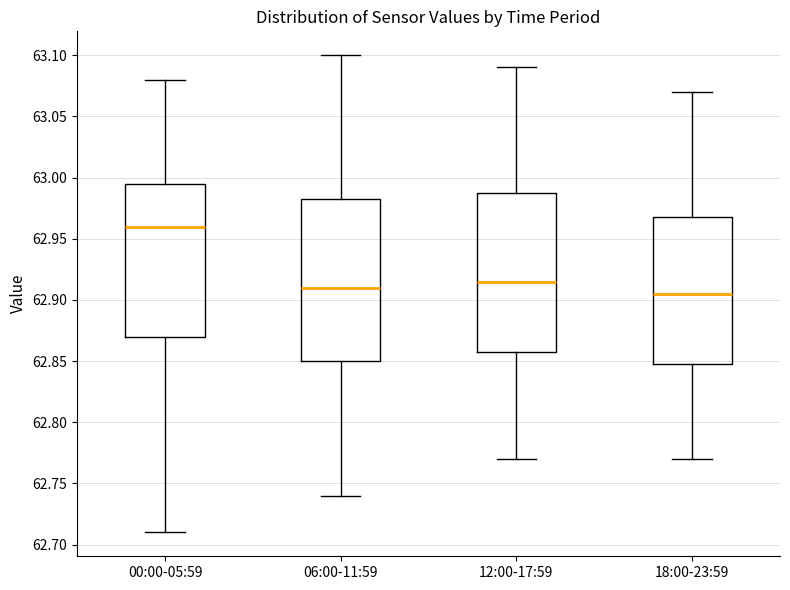

Reading left to right, read every box against the y-axis: the position of its median line, the range the box covers, and the ends of its whiskers. The values are not printed on the chart, so give them approximately, as read against the axis.

00:00-05:59: median 62.960, box 62.870 to 62.995, whiskers 62.710 to 63.080
06:00-11:59: median 62.910, box 62.850 to 62.985, whiskers 62.740 to 63.100
12:00-17:59: median 62.915, box 62.860 to 62.990, whiskers 62.770 to 63.090
18:00-23:59: median 62.905, box 62.850 to 62.970, whiskers 62.770 to 63.070